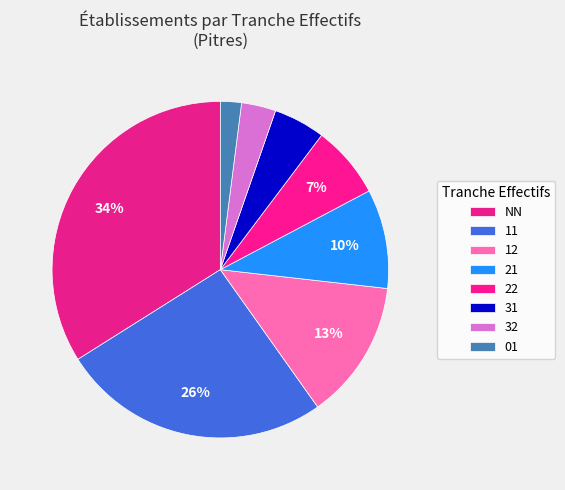

Does 21 account for over 50% of the chart?

No